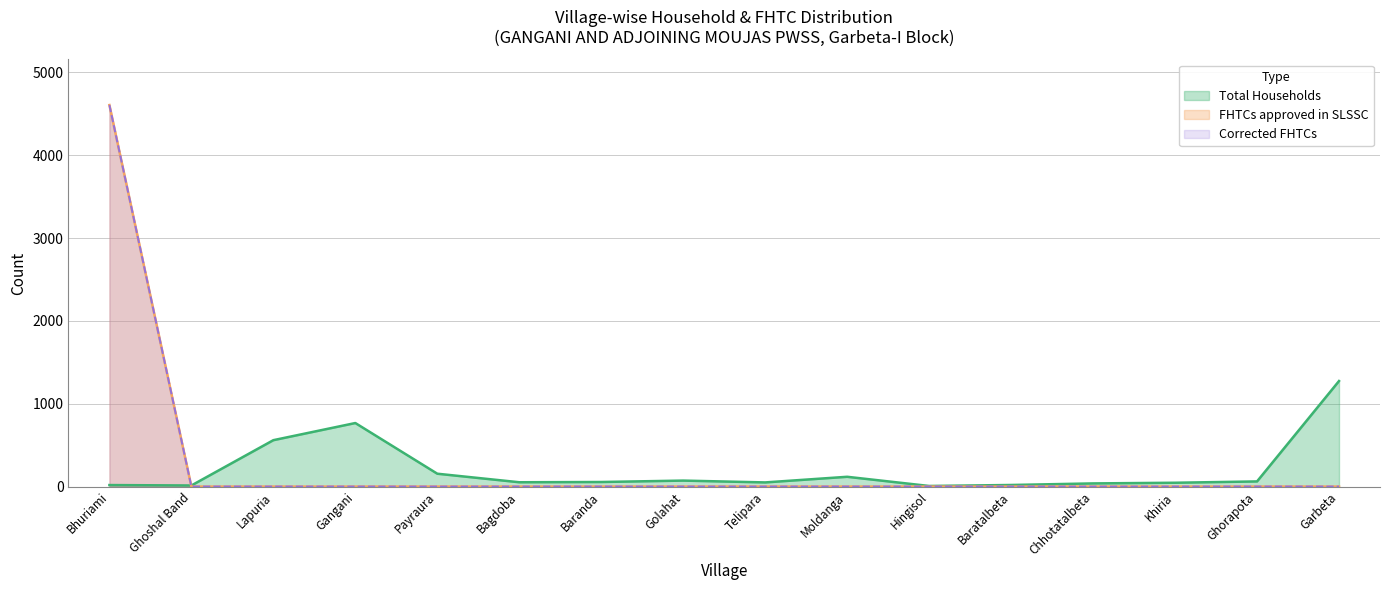

What is the maximum value shown in the chart?

4606